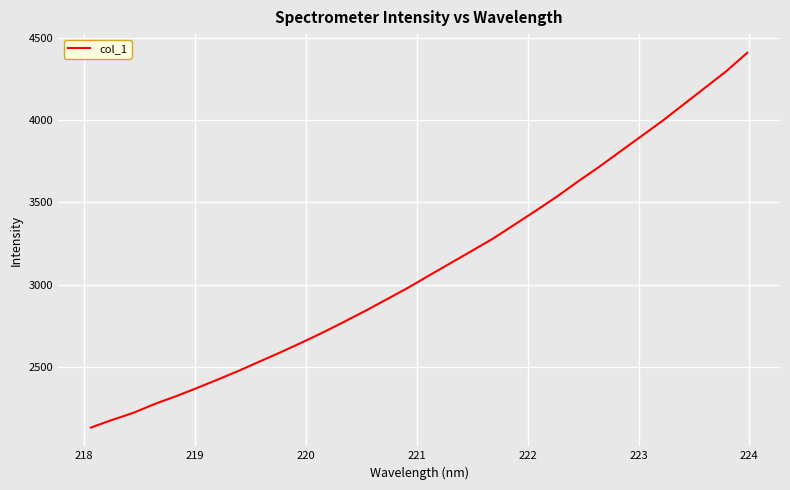

What is the maximum value shown in the chart?

4410.4